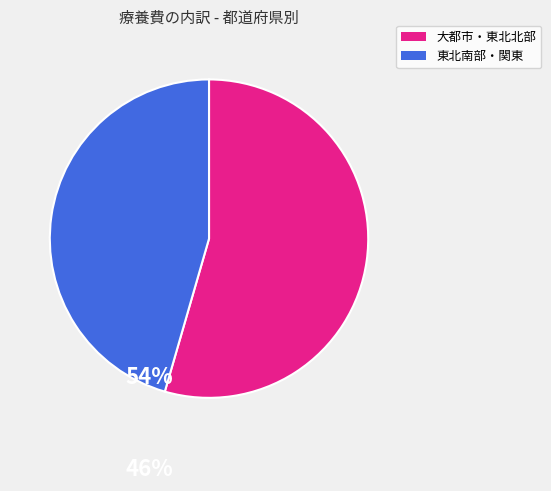

Is it true that 大都市・東北北部 is 60% of the pie?

False